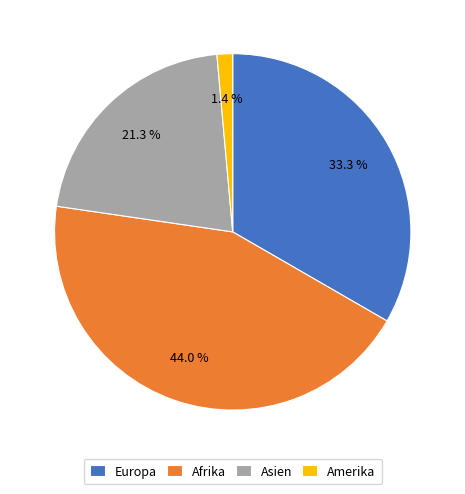

The Afrika slice represents 44% of the pie. True or false?

True